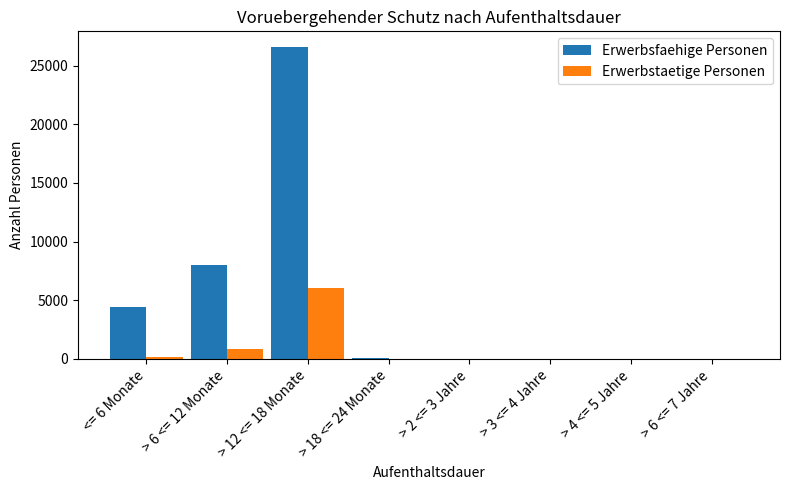

At which label does Erwerbsfaehige Personen first exceed 59?

<= 6 Monate